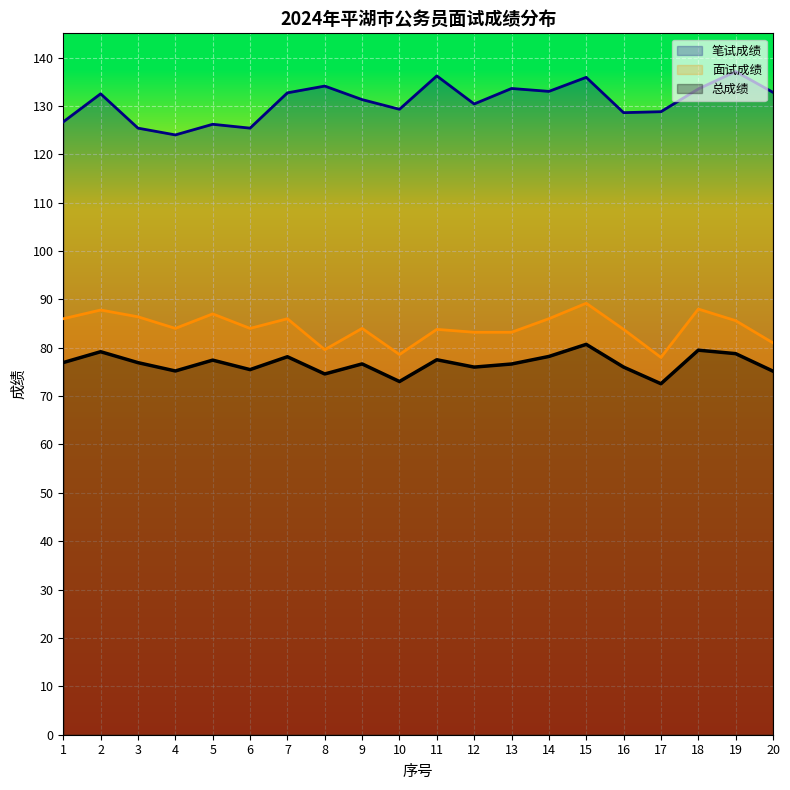

The 总成绩 series shows 80.7 at 15. True or false?

True